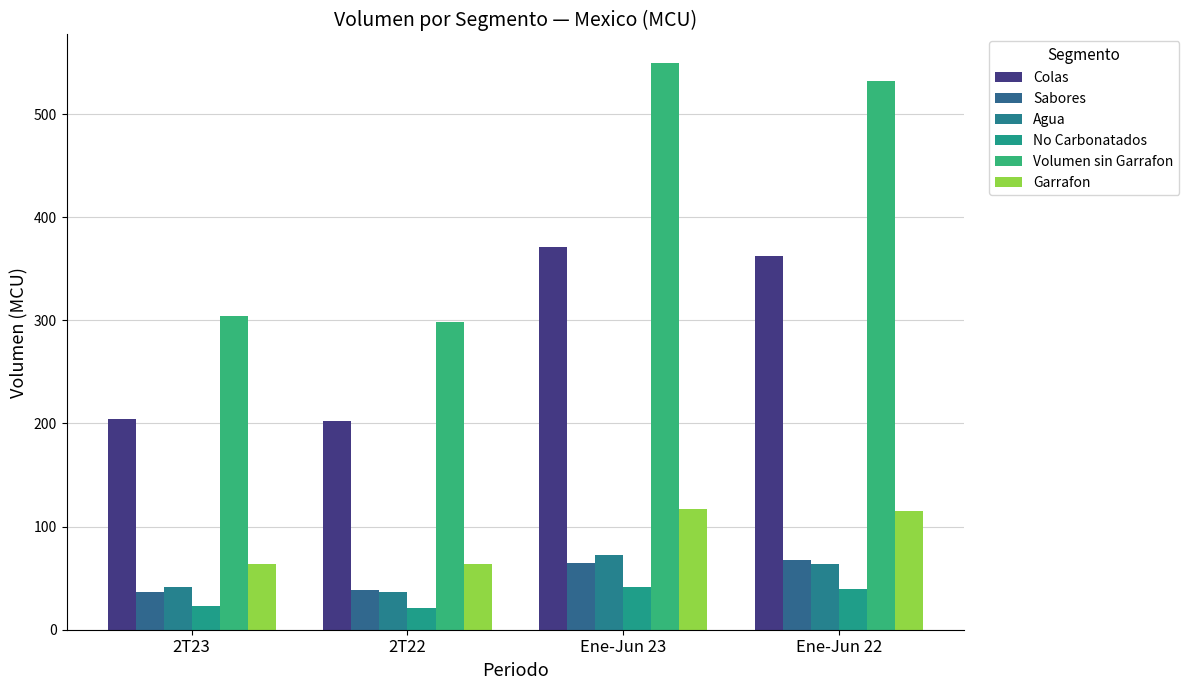

What is the label of the 1st bar from the left?

2T23